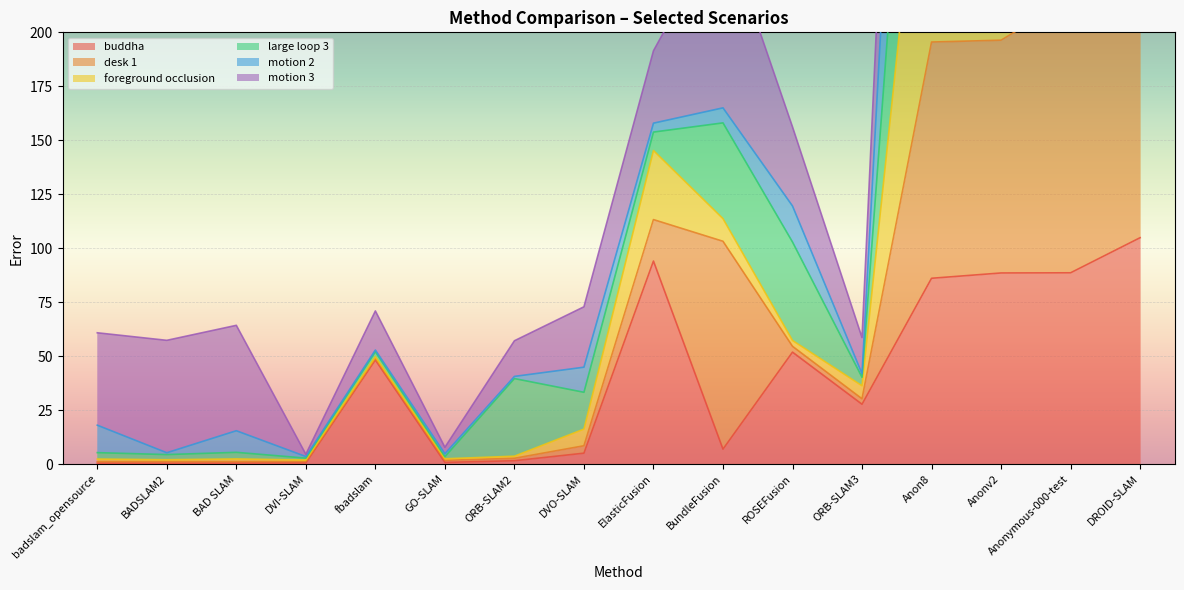

What position from the right is DROID-SLAM?

1